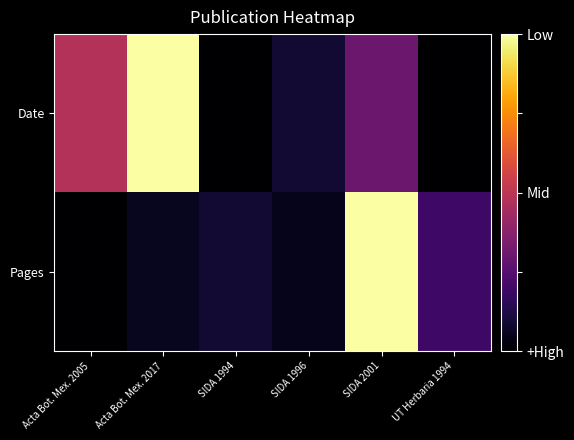

At which category is the sum across all series the highest?

SIDA 2001